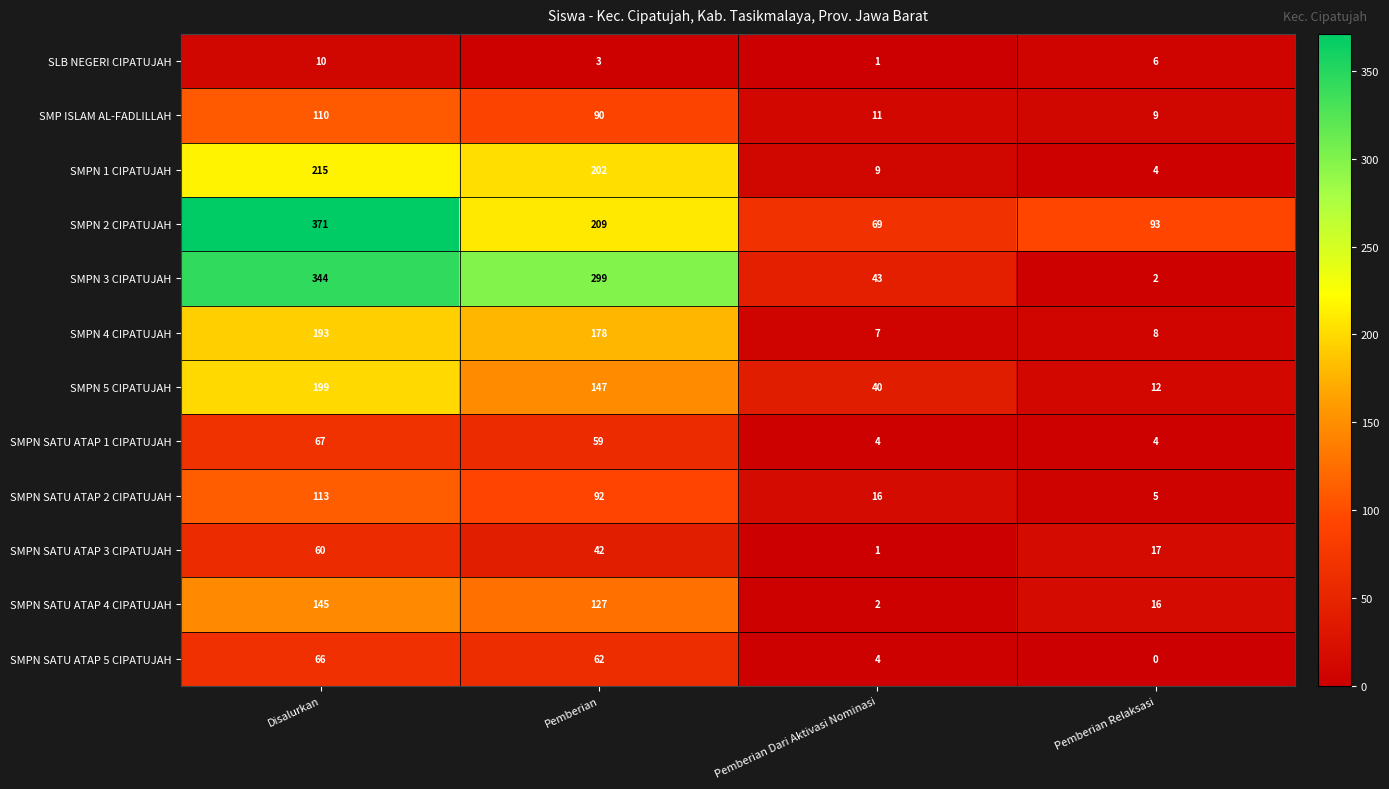

What is the sum of all SLB NEGERI CIPATUJAH values?

20